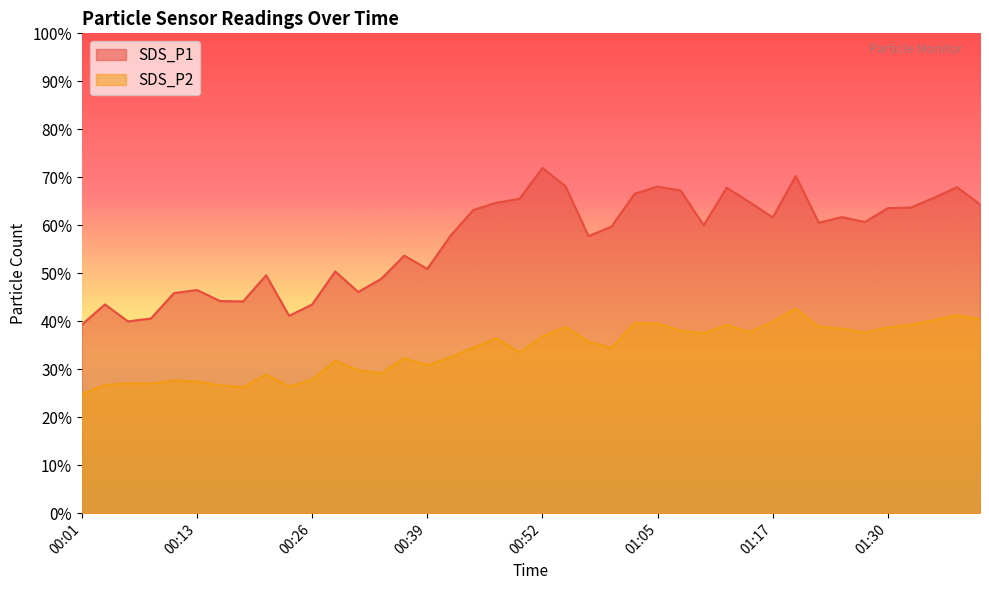

What are all the series names shown in the legend?

SDS_P1, SDS_P2